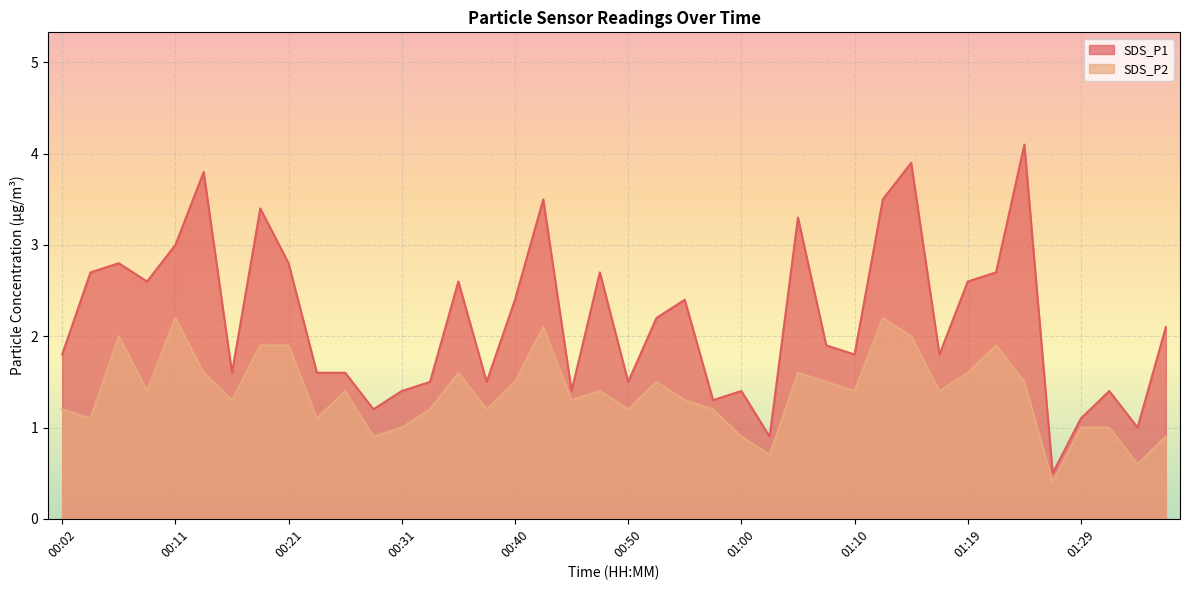

What is the spread (max minus min) of values at 00:55?

1.1